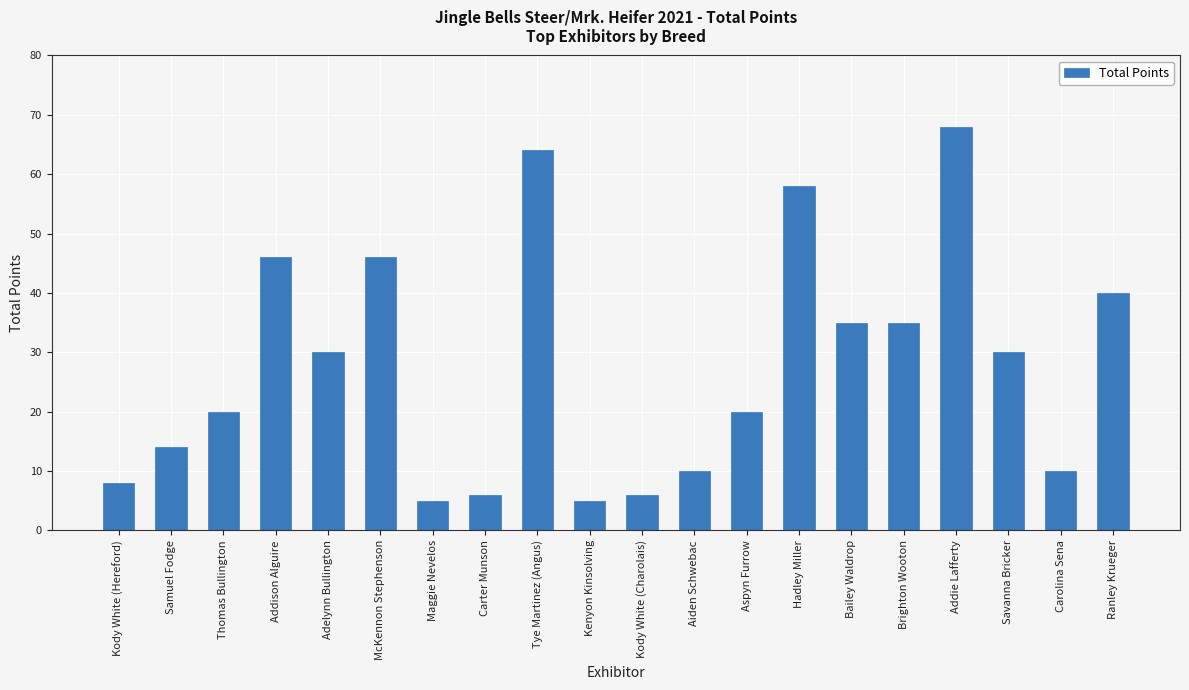

What is the change in value from Samuel Fodge to McKennon Stephenson?

+32